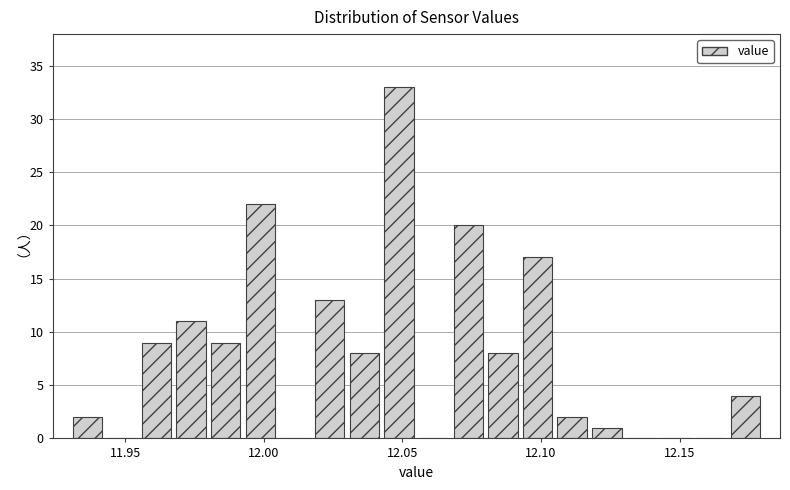

Read against the x-axis, roughly where is the centre of the tallest bar?

12.050